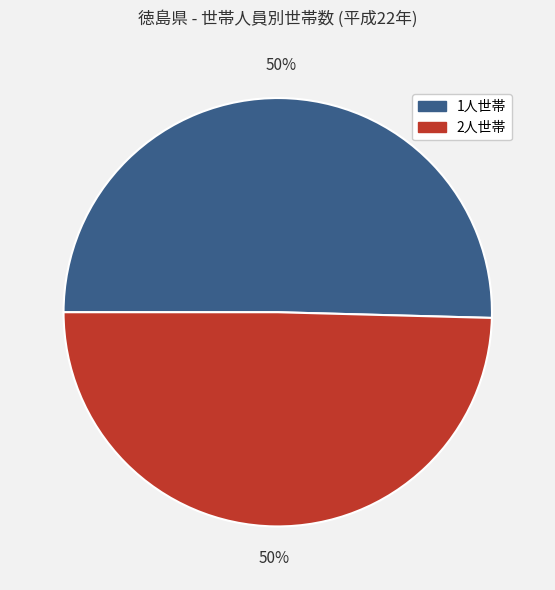

True or false: 2人世帯 accounts for 50% of the total.

True